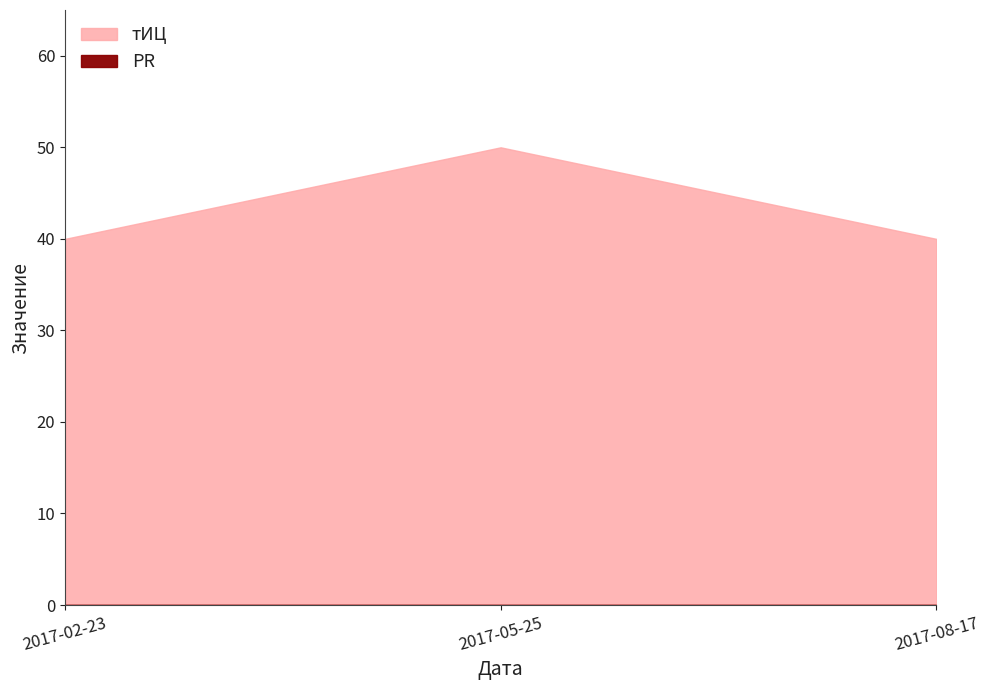

List the series in order of their peak value, lowest first.

PR, тИЦ